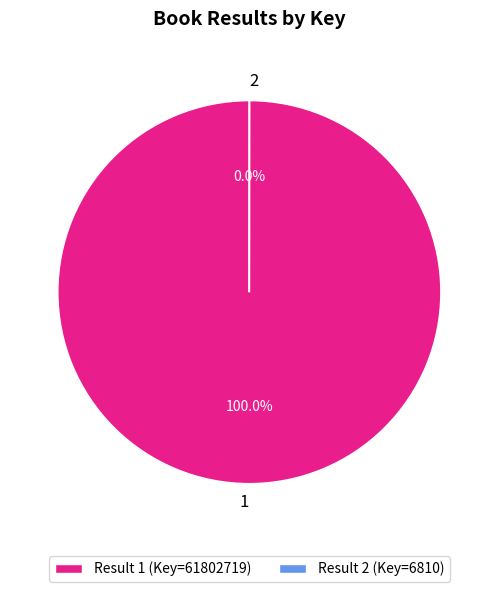

Which category has the biggest portion of the pie?

Result 1 (Key=61802719)